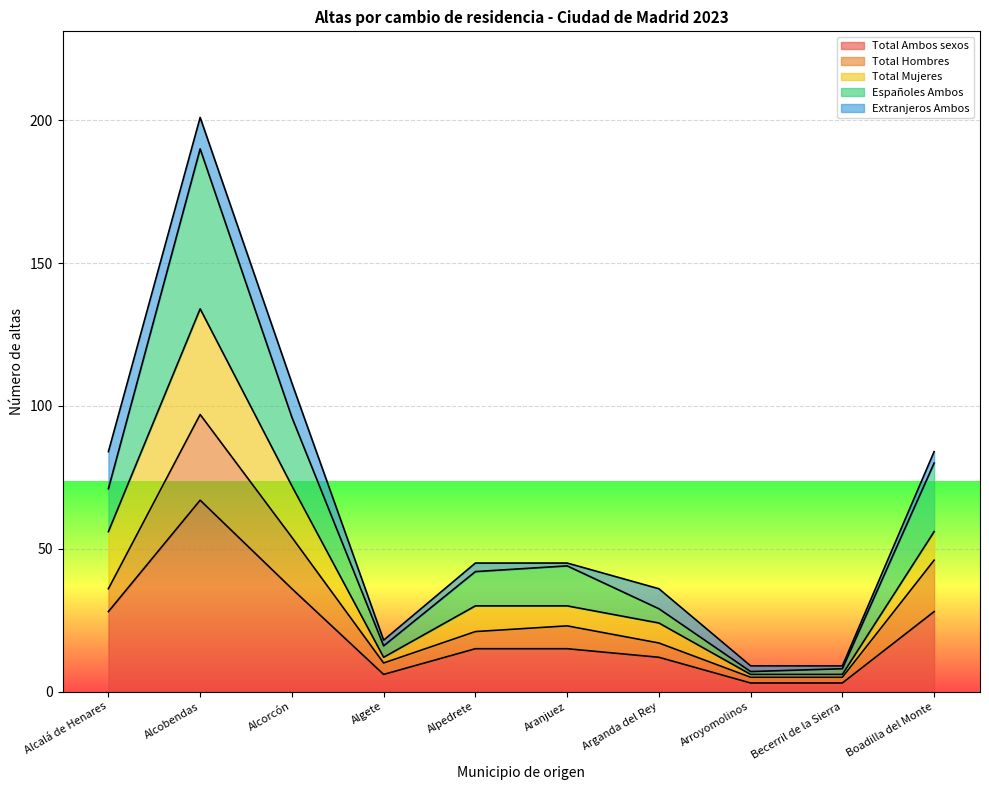

Which category has the highest value in the Total Ambos sexos series?

Alcobendas